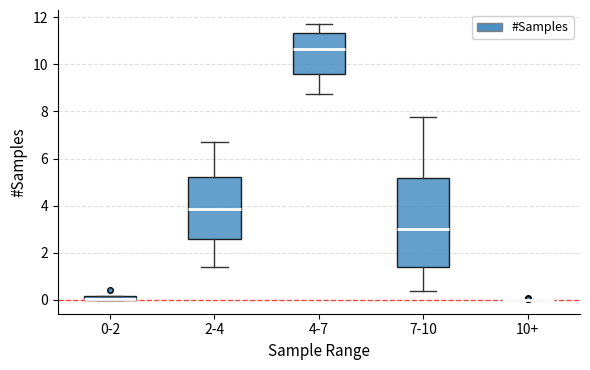

Comparing the boxes themselves (not the whiskers), which one is the tallest?

7-10